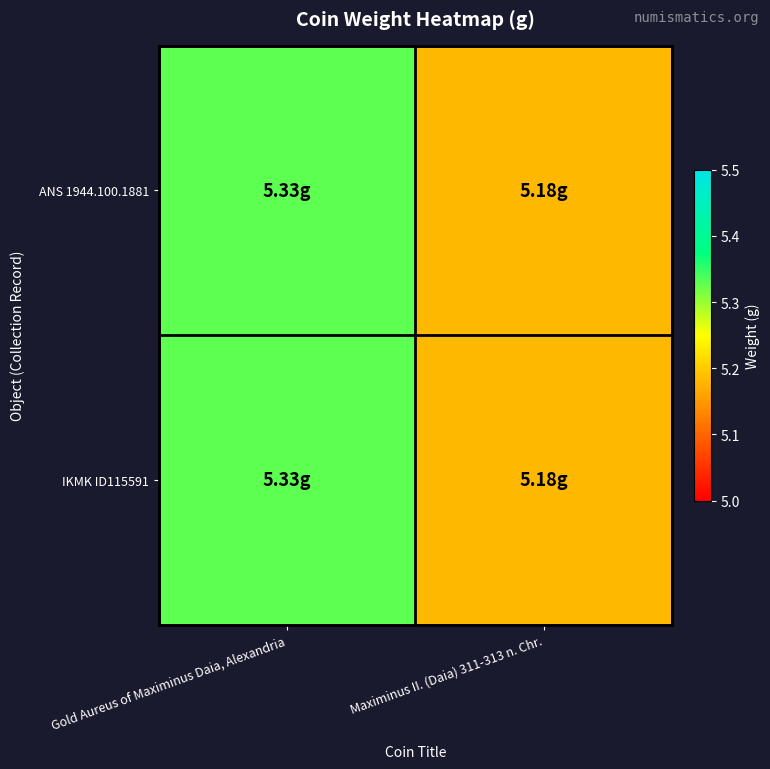

Which series changed the most between Gold Aureus of Maximinus Daia, Alexandria and Maximinus II. (Daia) 311-313 n. Chr.?

ANS 1944.100.1881